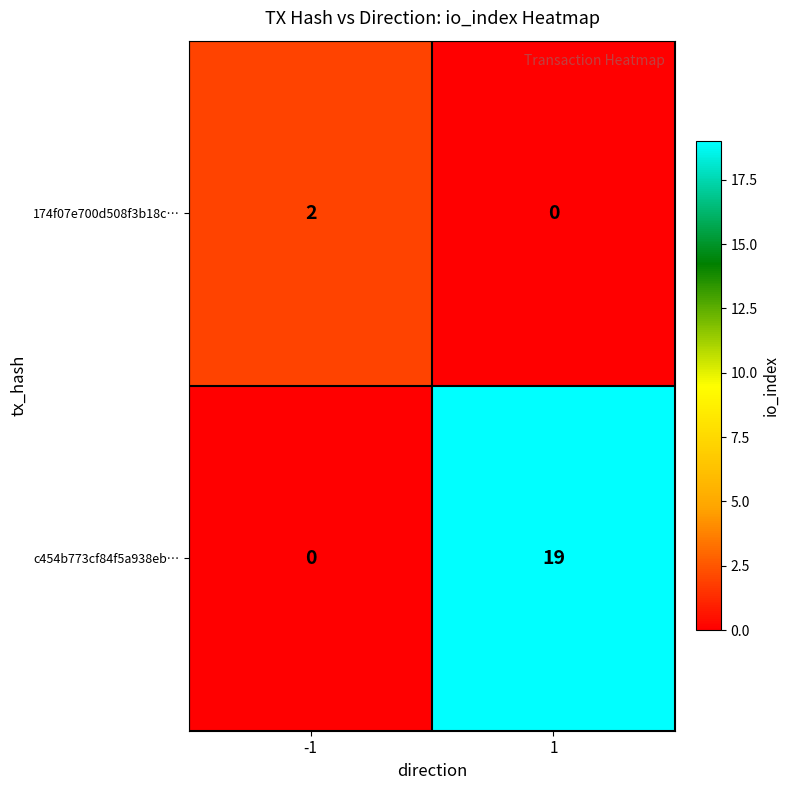

The 174f07e700d508f3b18c… series shows 2 at -1. True or false?

True